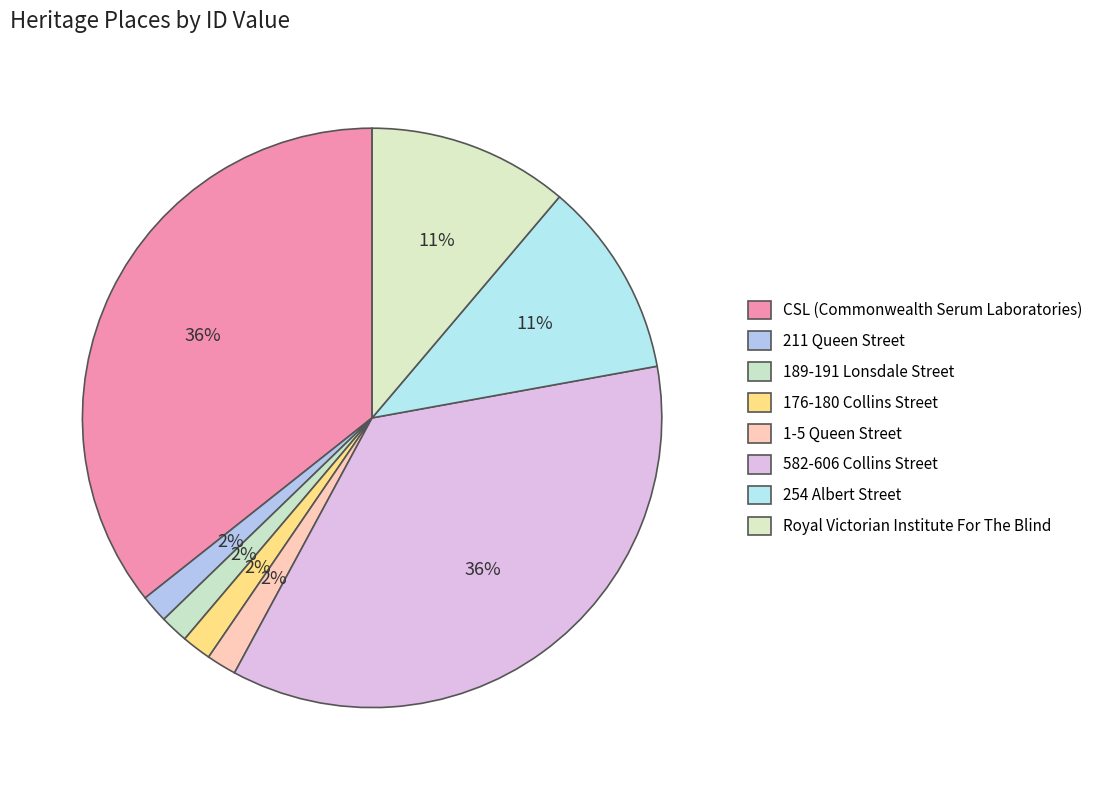

To the nearest percent, what percentage of the pie is 211 Queen Street?

2%